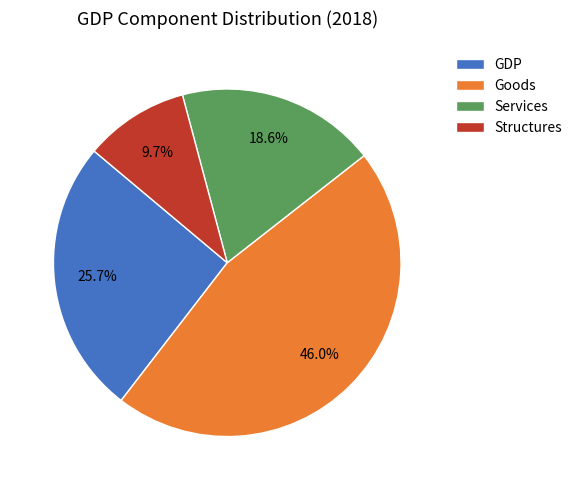

How many segments does this pie chart have?

4